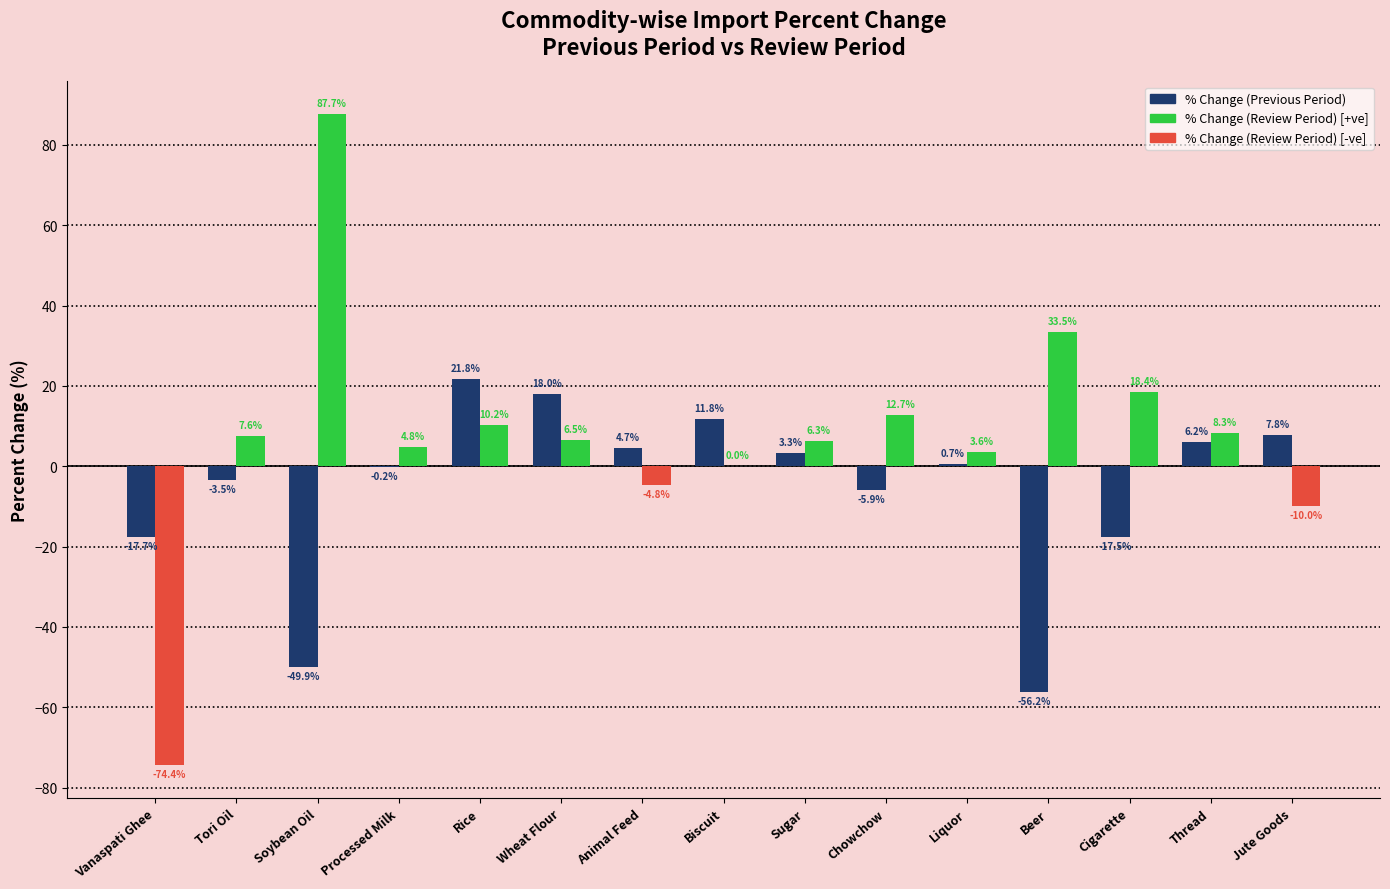

Does the chart contain stacked bars?

No